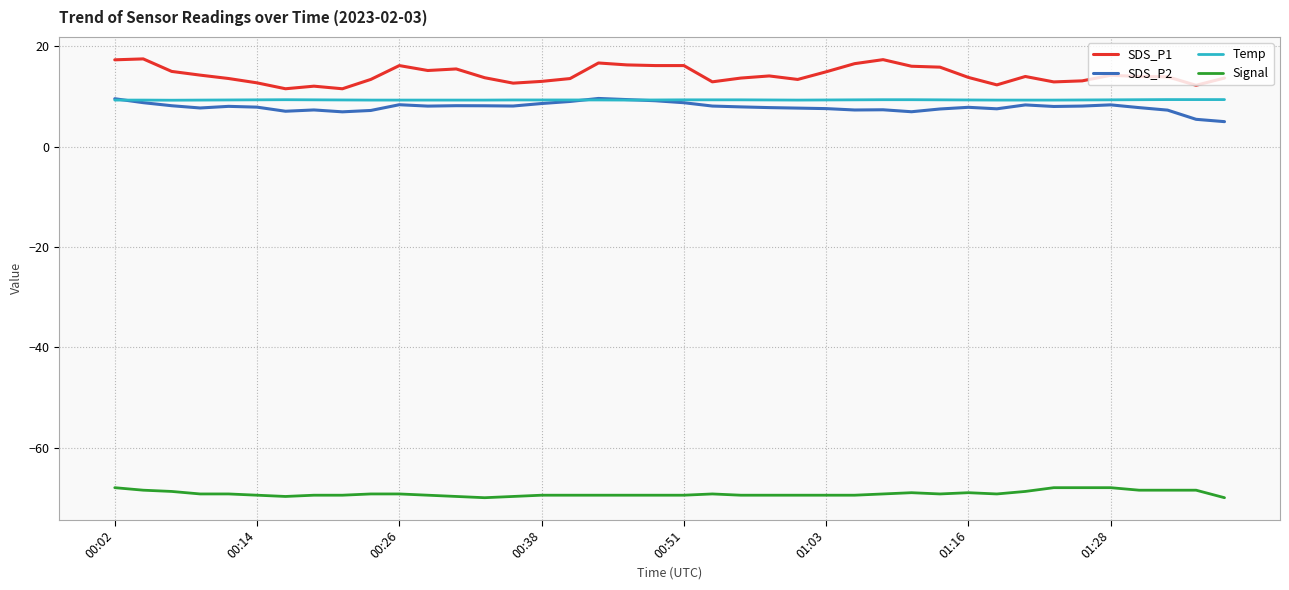

True or false: Temp and SDS_P1 intersect in this chart.

False